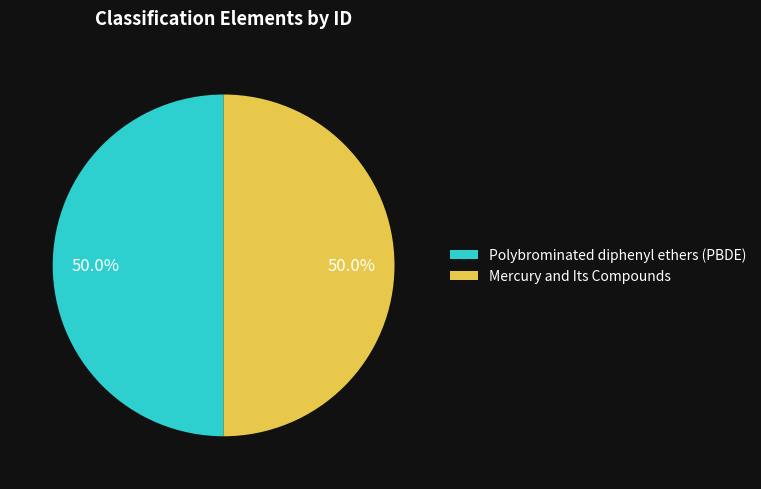

True or false: Mercury and Its Compounds accounts for 50% of the total.

True